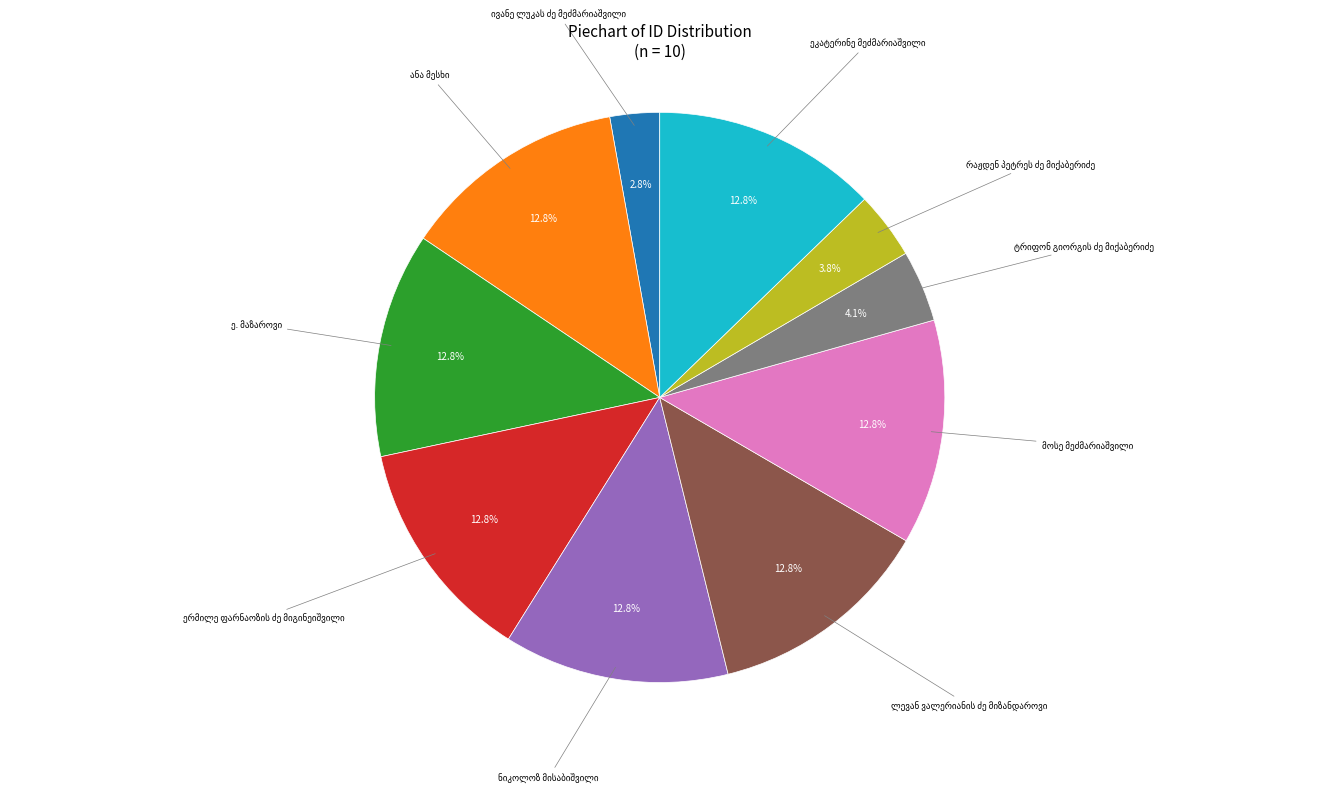

Is there any slice that represents more than half of the pie?

No